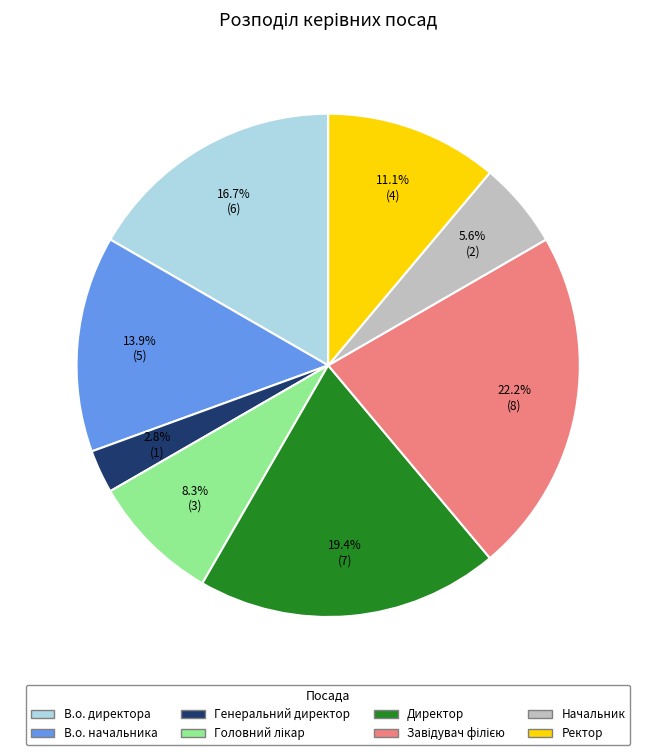

Is Начальник the majority of the pie?

No